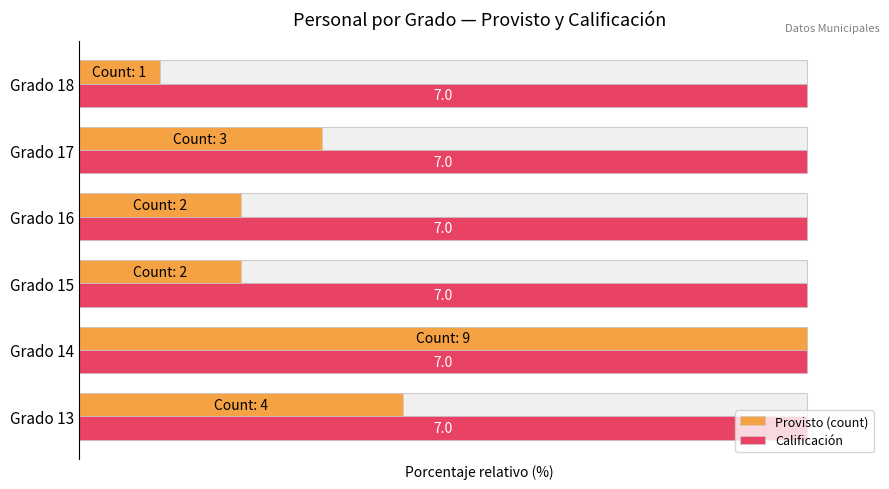

Rank the series by their maximum value, from highest to lowest.

Provisto (count), Calificación